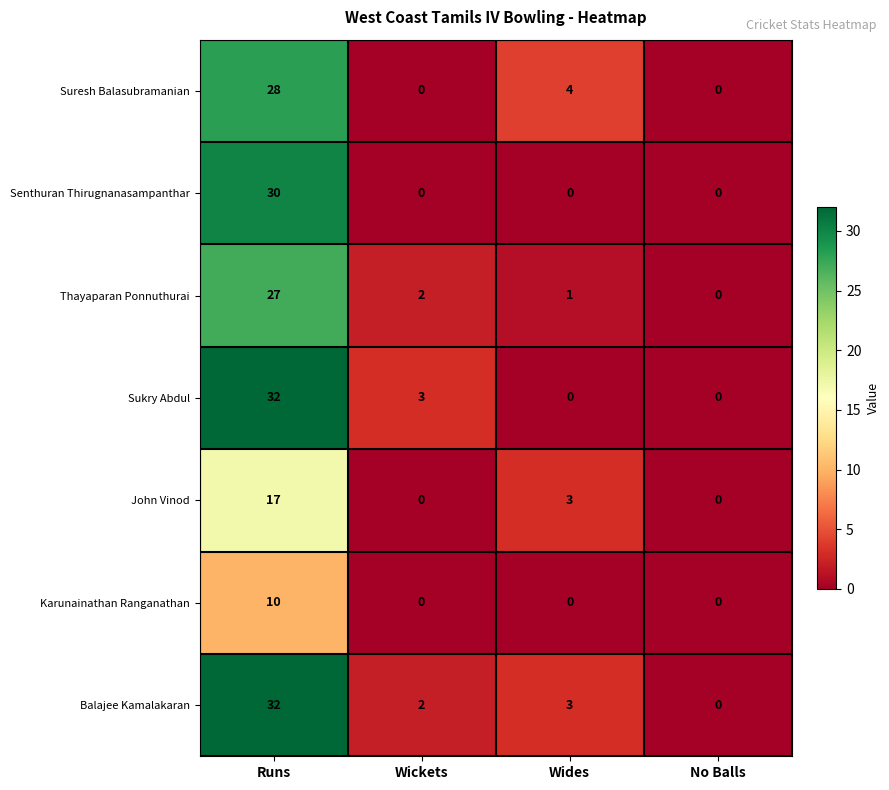

What is the spread (max minus min) of values at Wickets?

3